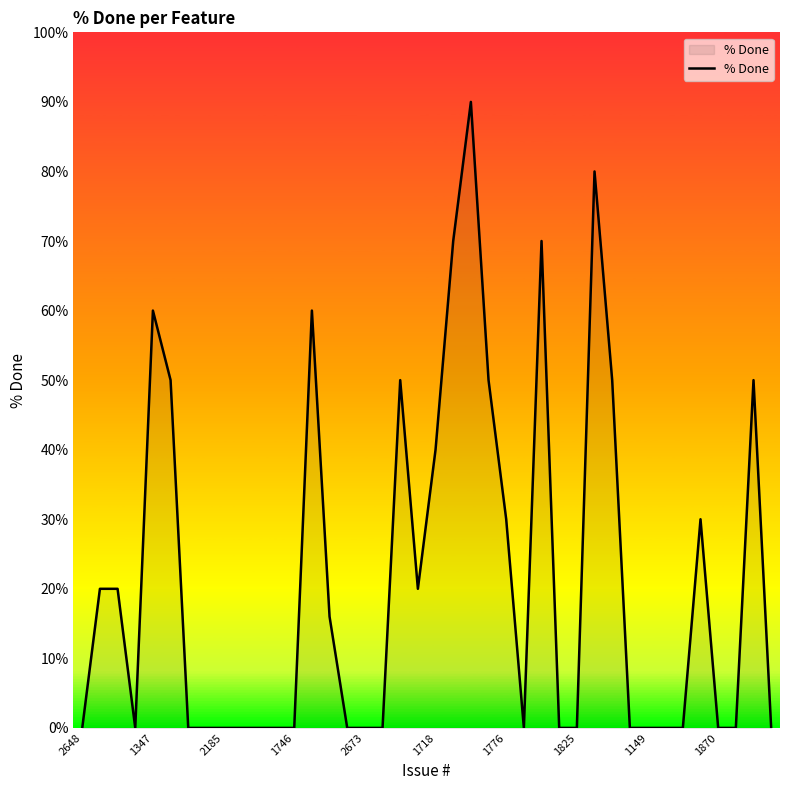

What is the greatest value displayed?

90